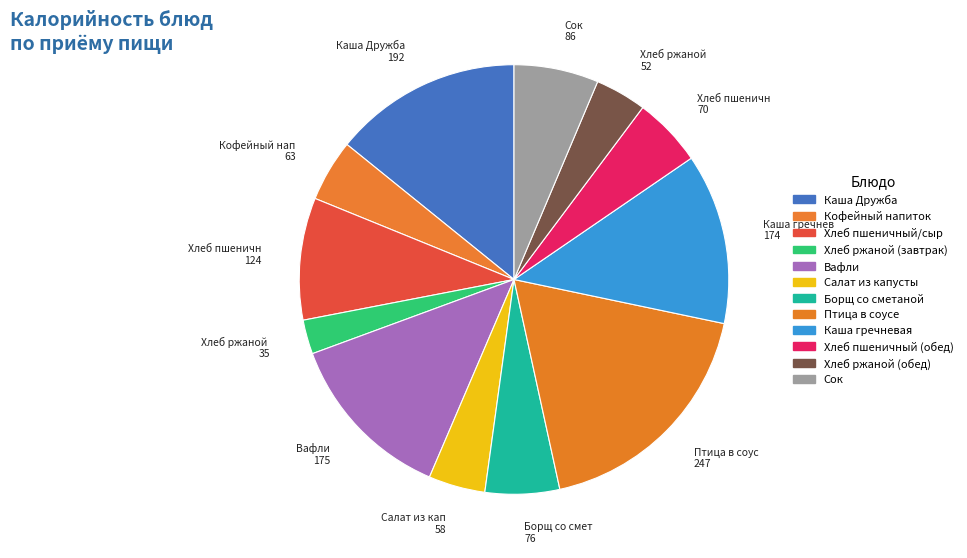

Combined, what portion of the pie is Хлеб пшеничный (обед) and Хлеб ржаной (завтрак)?

7.8%